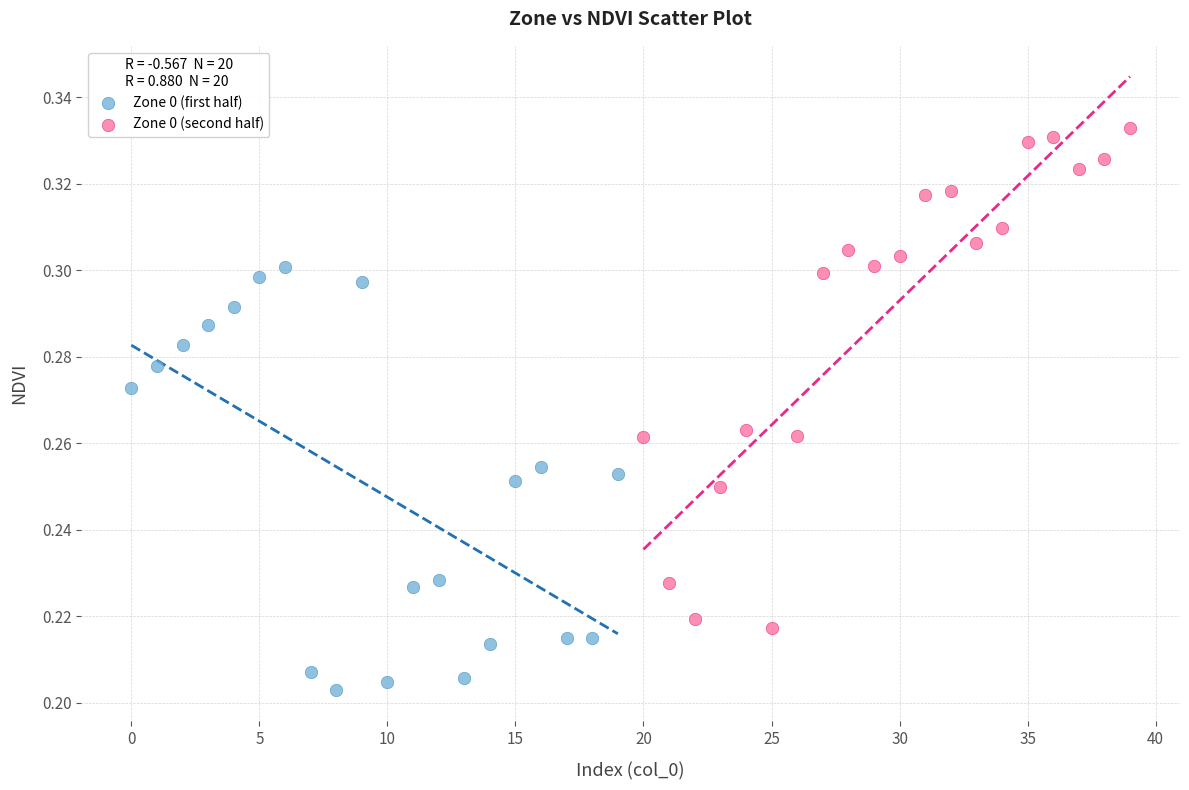

Which series reaches the maximum Y coordinate?

Zone 0 (second half)